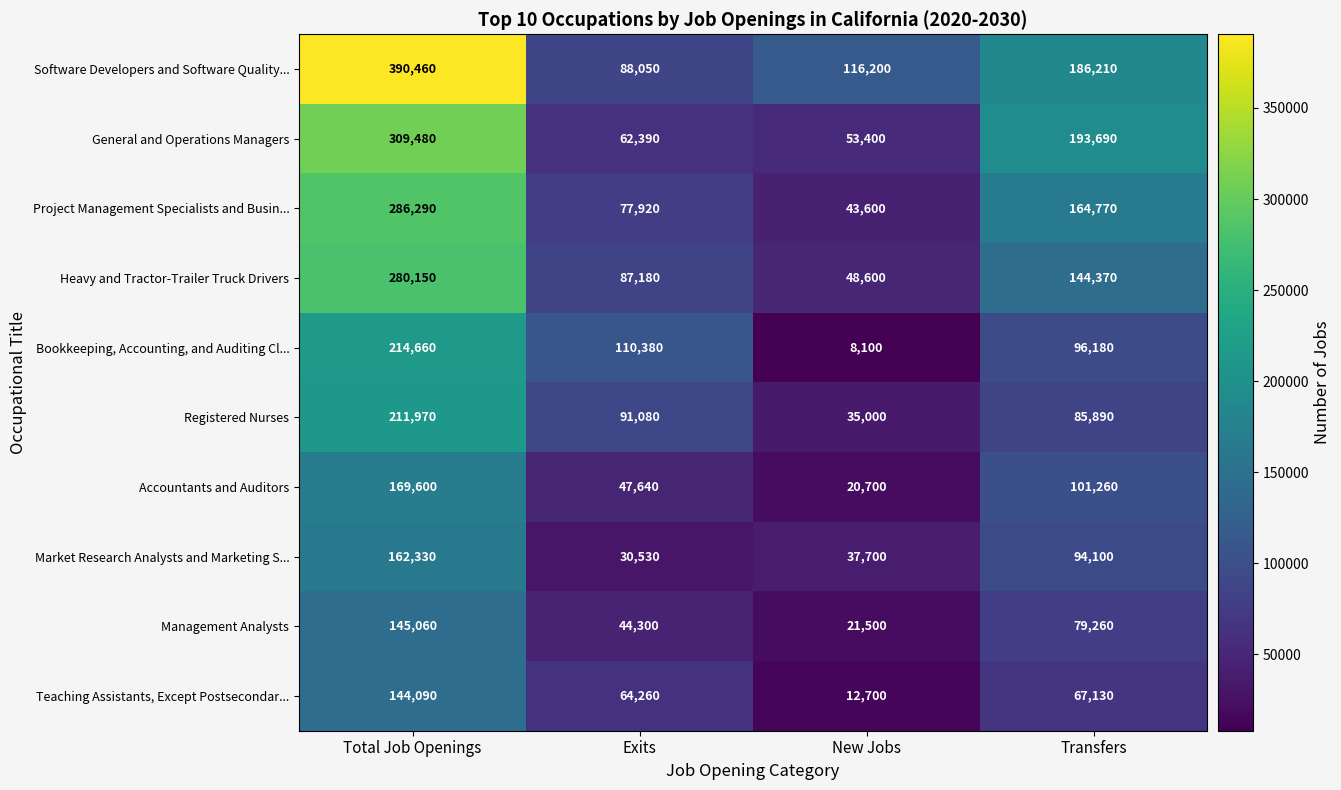

The value of General and Operations Managers at Exits is 62390. True or false?

True